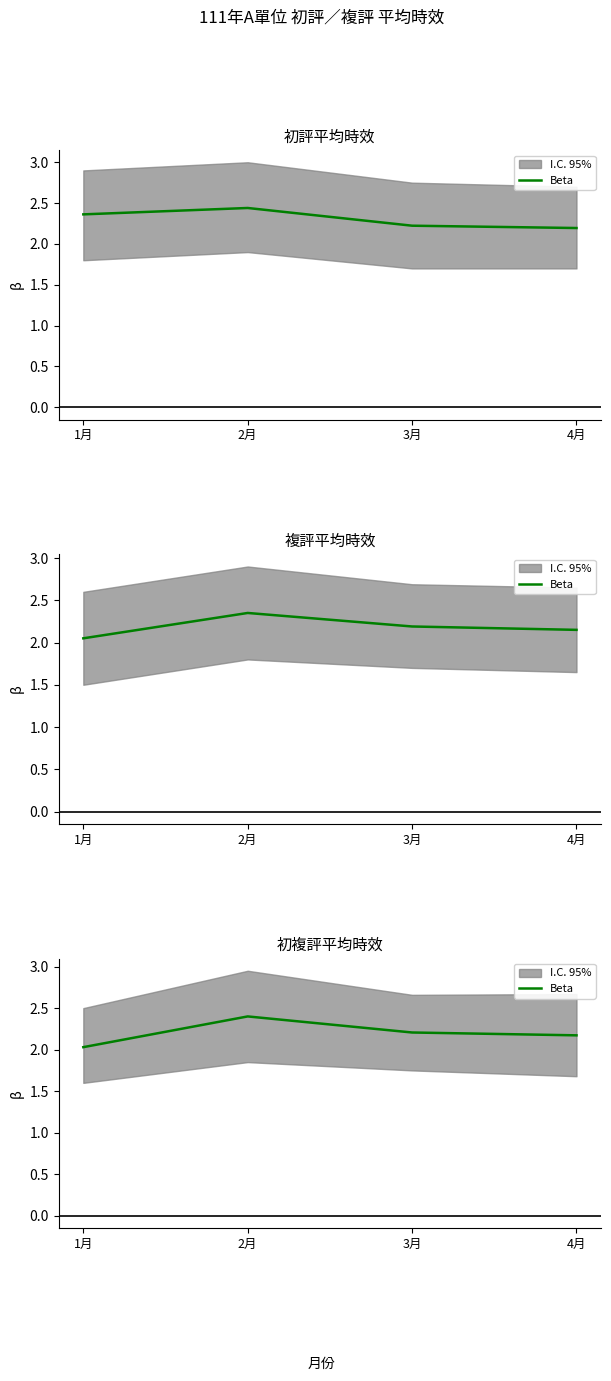

Read the value at 2月.

2.4